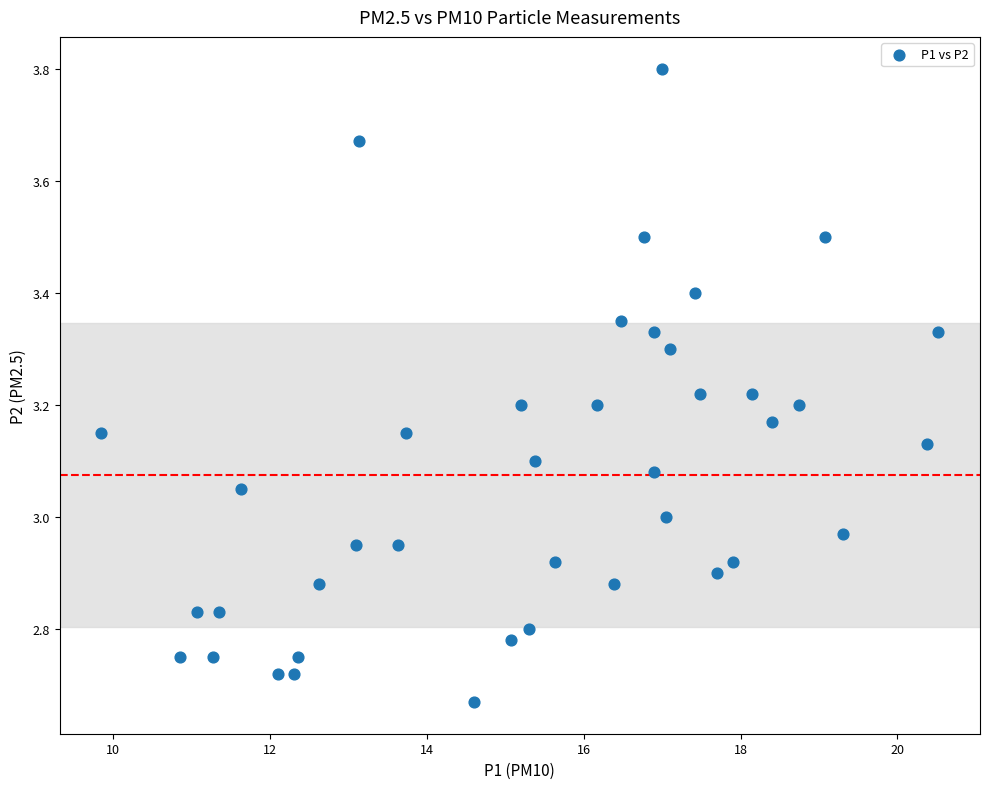

What is the range of X values (max minus min)?

10.7